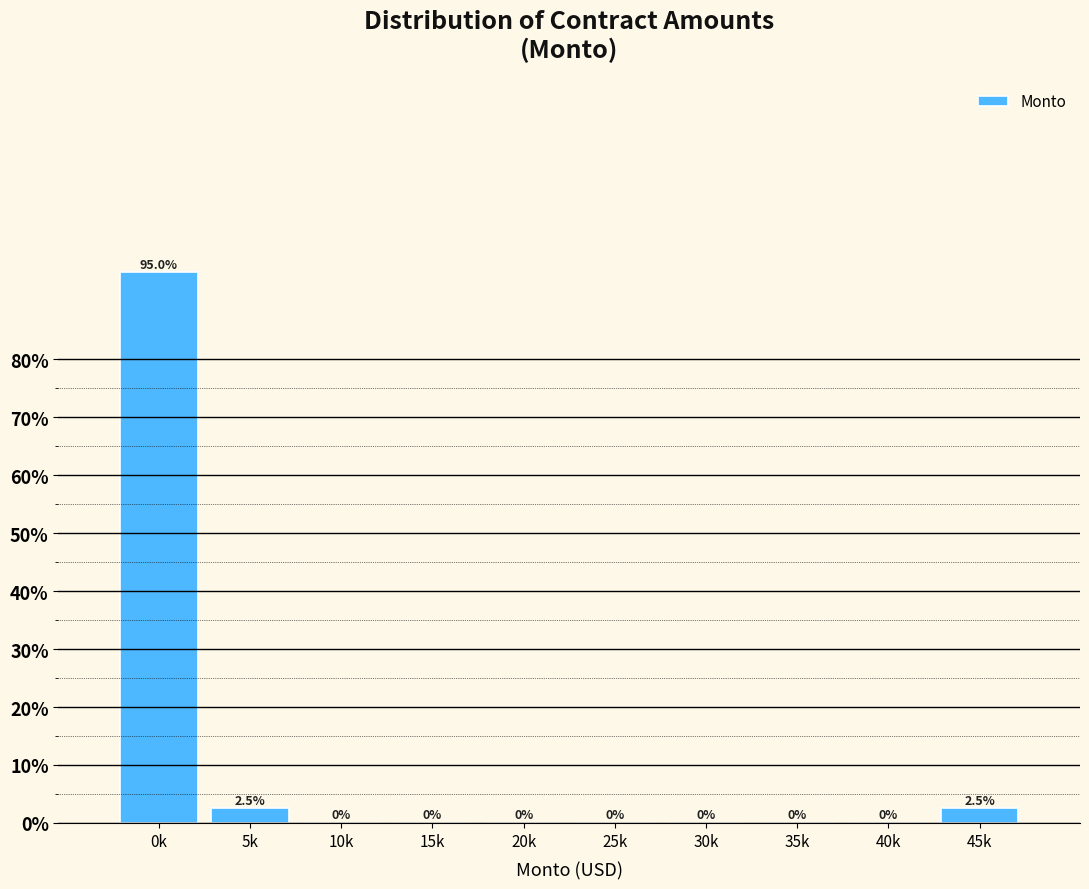

Reading left to right, transcribe all the data shown in this chart.

0k=95.0	5k=2.5	10k=0.0	15k=0.0	20k=0.0	25k=0.0	30k=0.0	35k=0.0	40k=0.0	45k=2.5